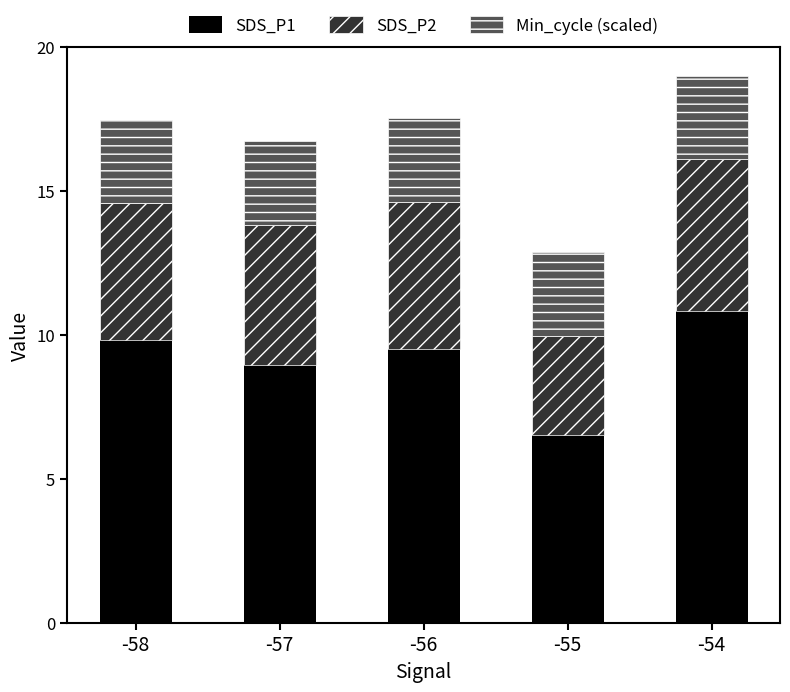

What is the total value across all series at -58?

17.5